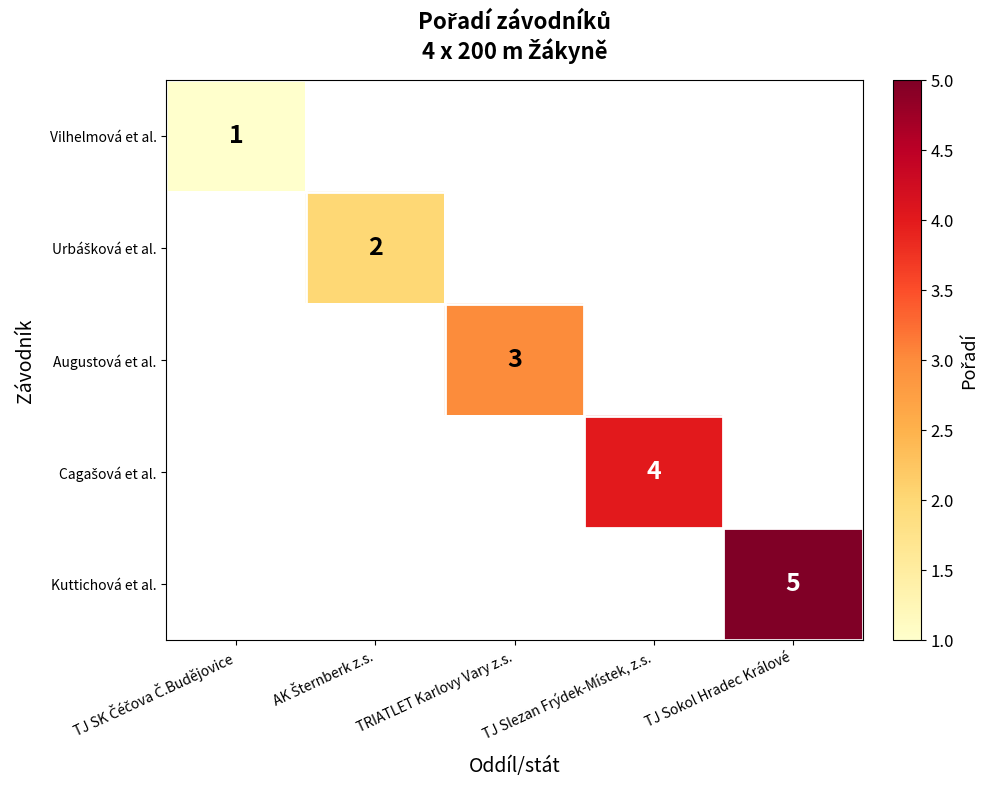

Which label corresponds to the smallest value in the chart?

TJ SK Čéčova Č.Budějovice